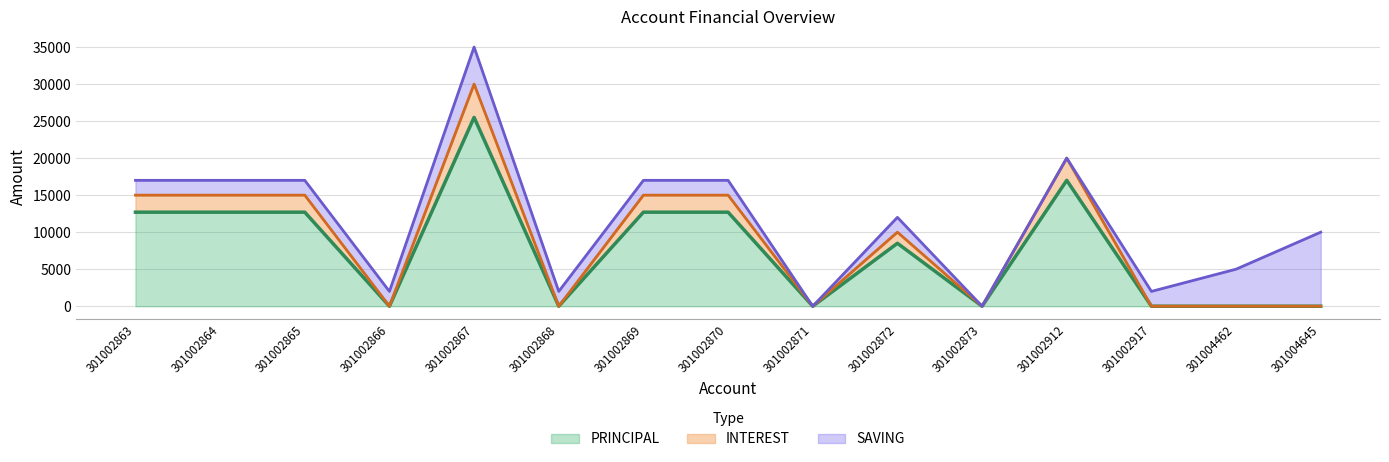

At how many categories does at least one series exceed 16416?

2